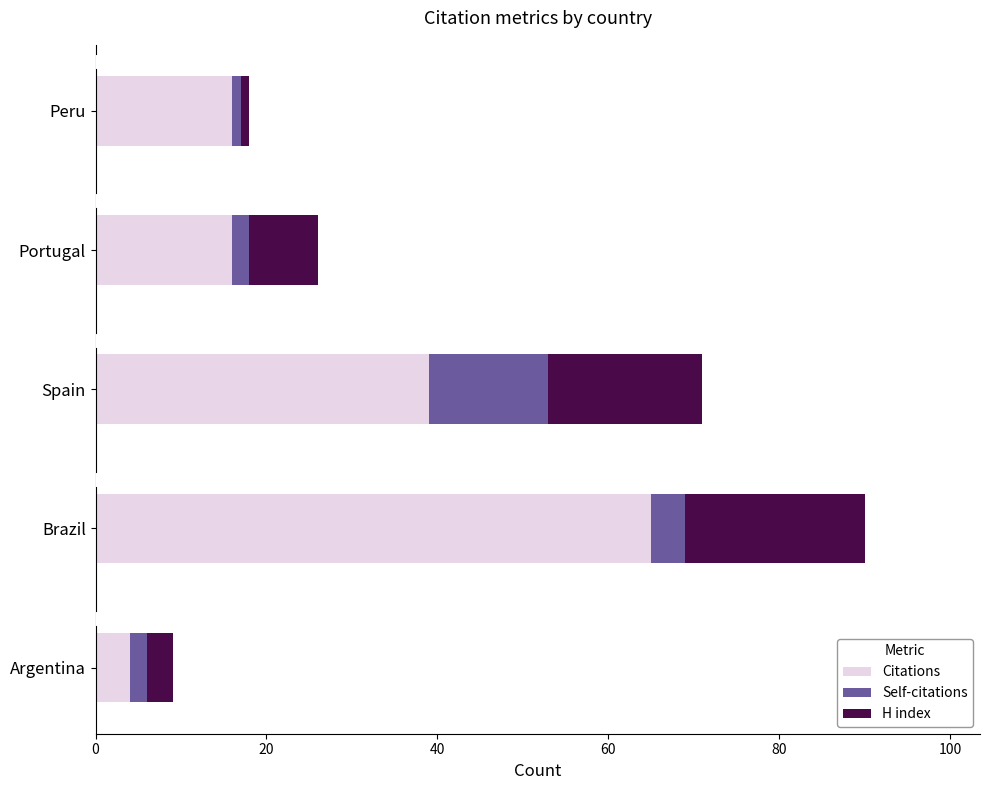

What is the approximate value of Citations at Brazil?

65